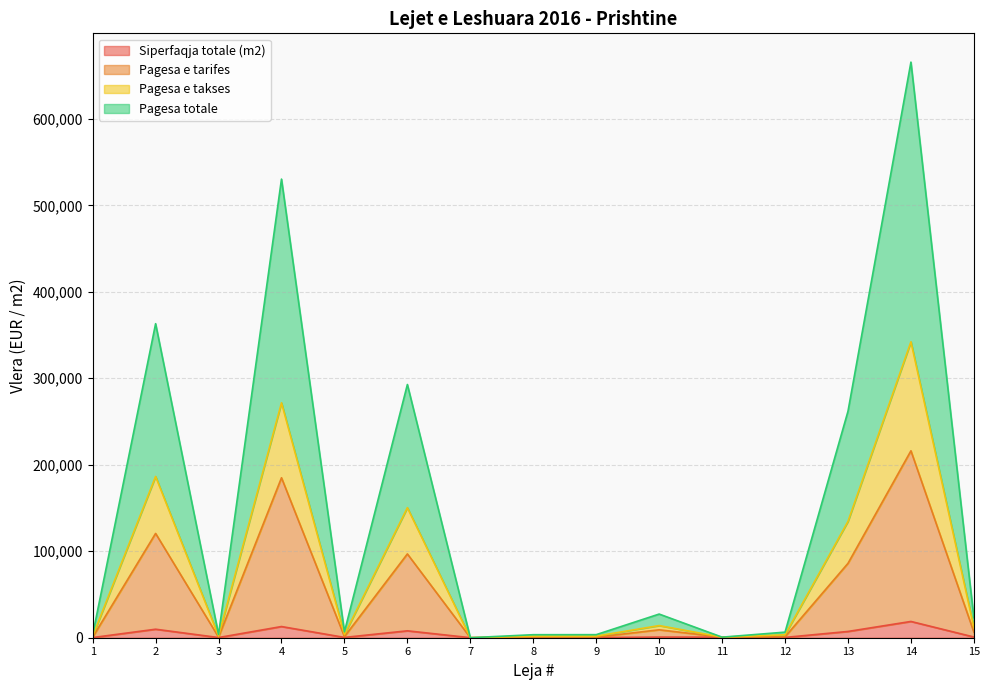

Which series has the largest total across all categories?

Pagesa totale